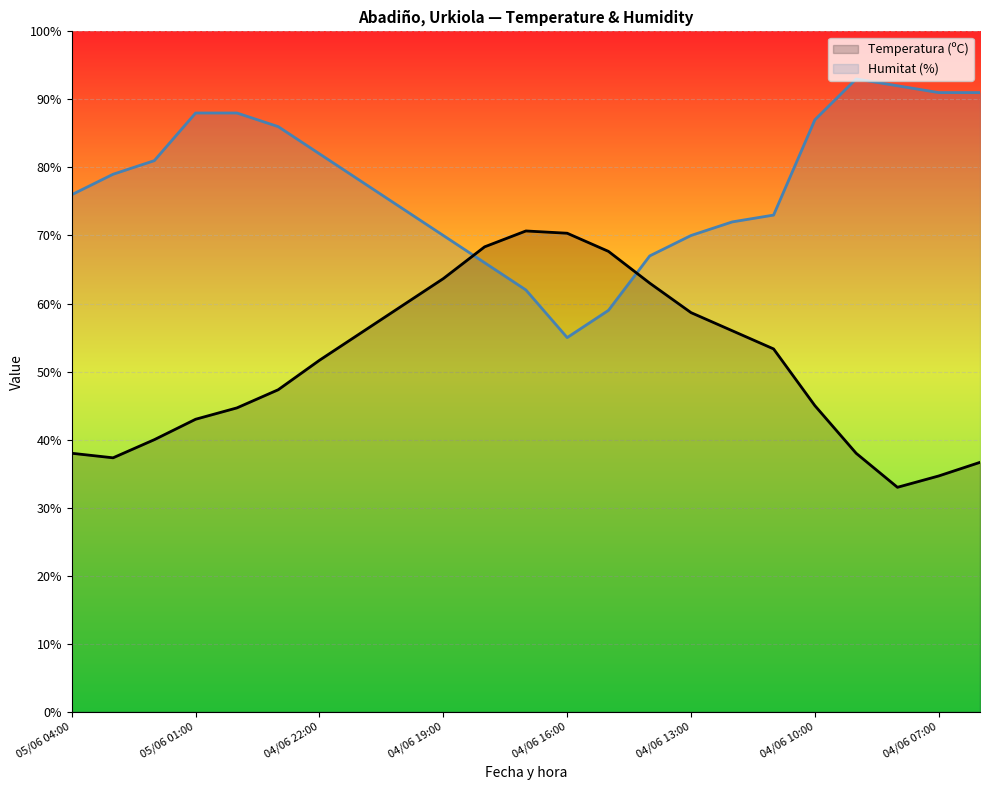

What is the difference between the highest and lowest values at 05/06 01:00?

45.0